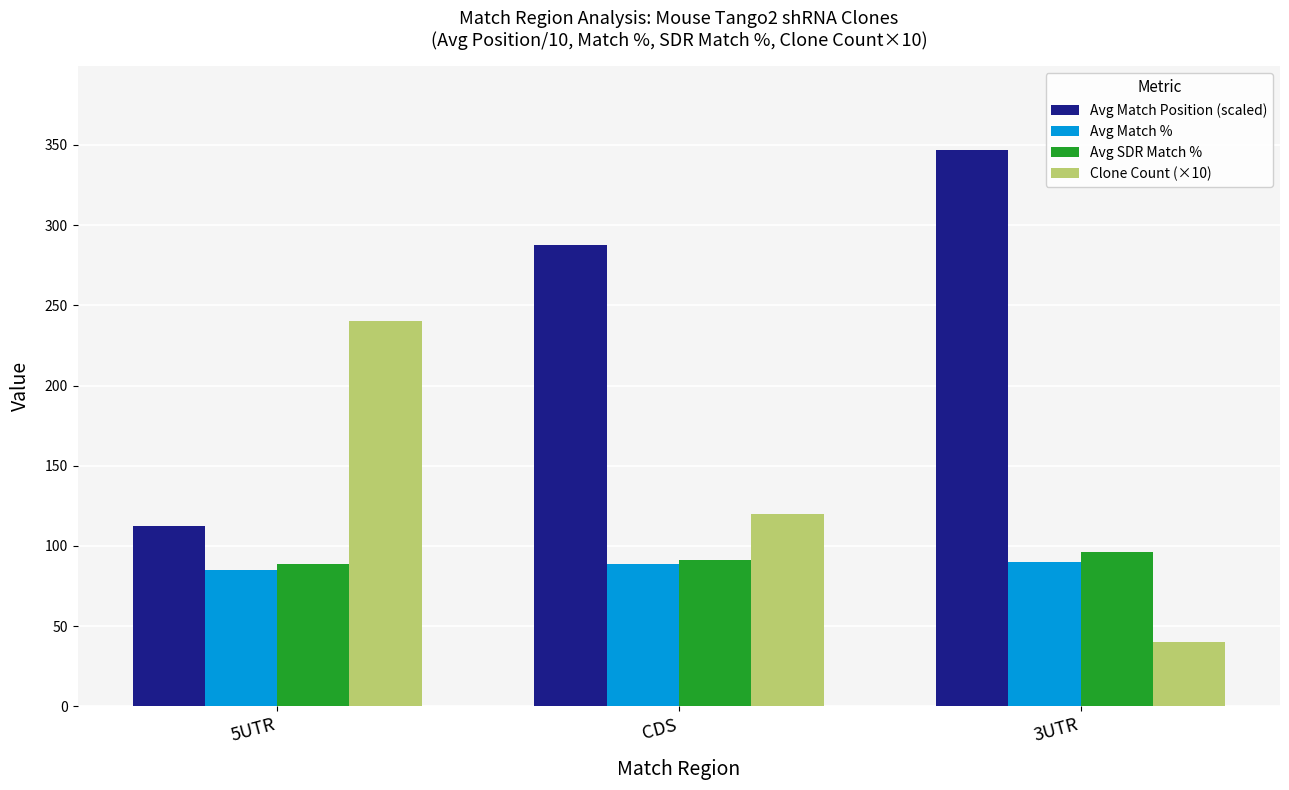

What is the difference between the maximum and second lowest values in the Avg SDR Match % series?

5.0